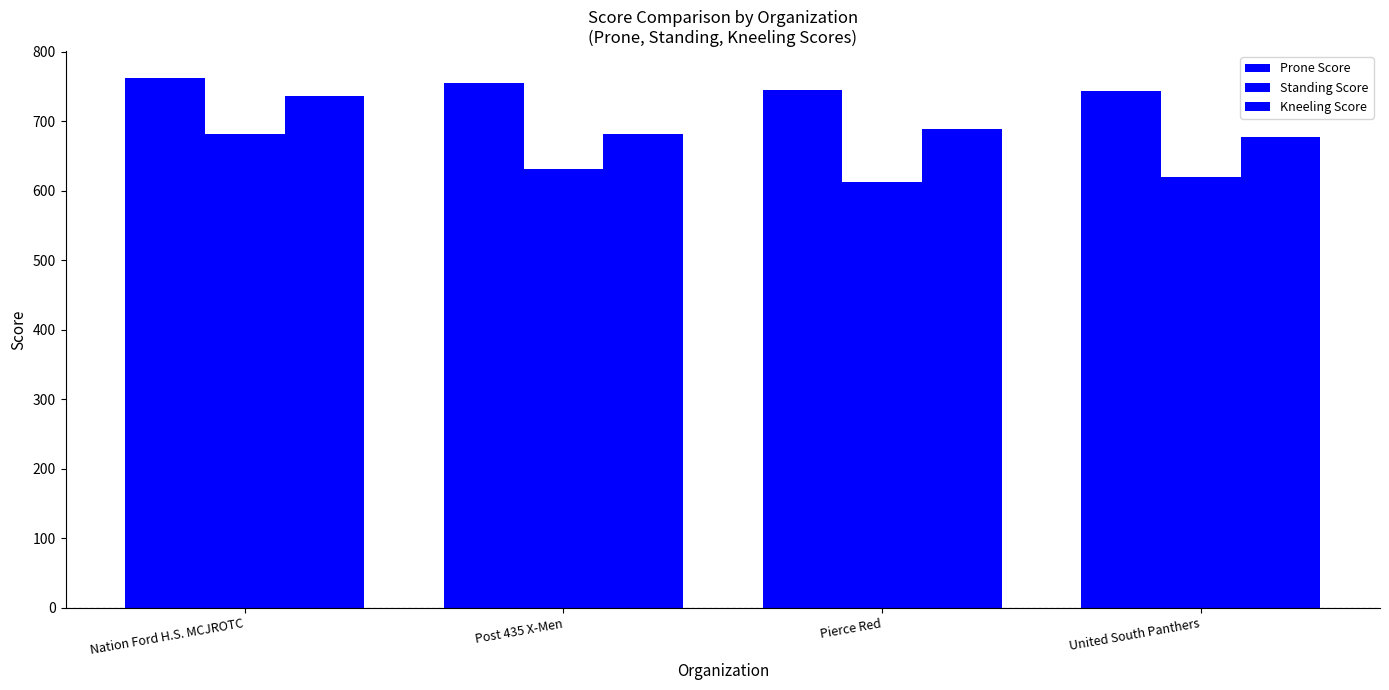

At Pierce Red, list the series in order from largest to smallest.

Prone Score, Kneeling Score, Standing Score